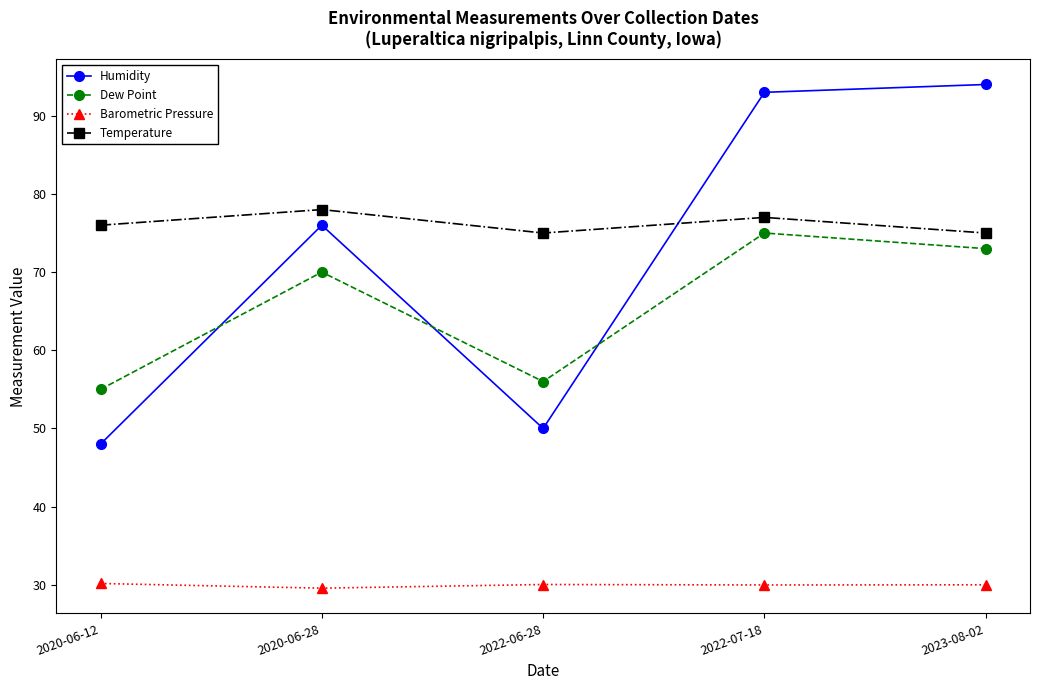

What is the lowest value of the Temperature series?

75.0